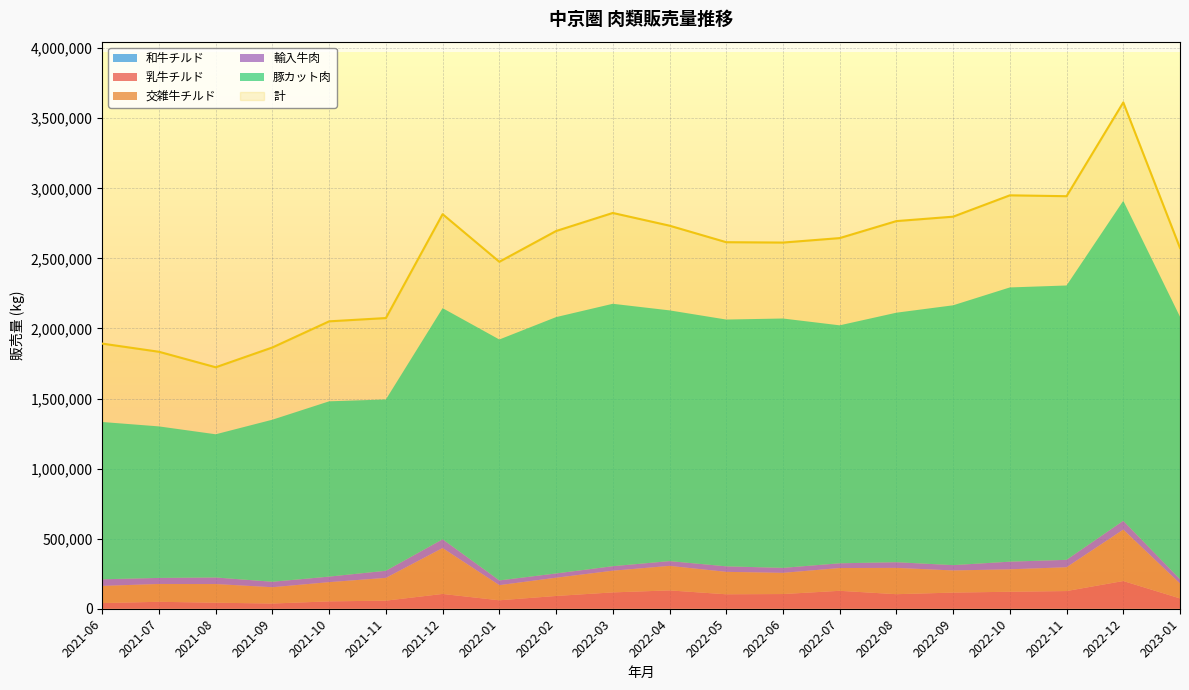

Where does the 豚カット肉 series first go above 1779463?

2022-02